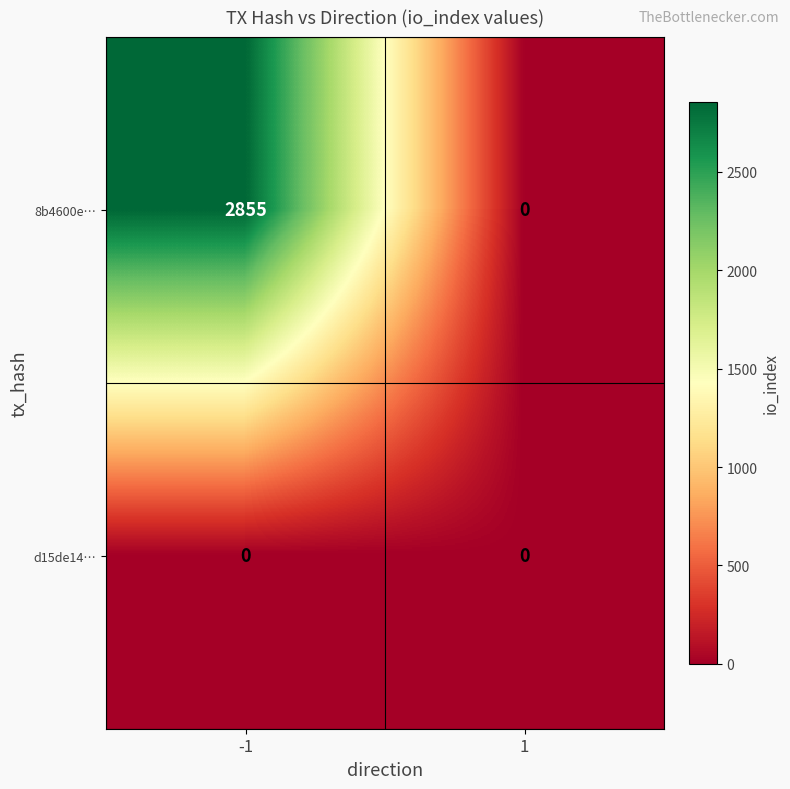

Reading left to right, what are all the values shown in this chart?

8b4600e…: -1=2855	1=0
d15de14…: -1=0	1=0